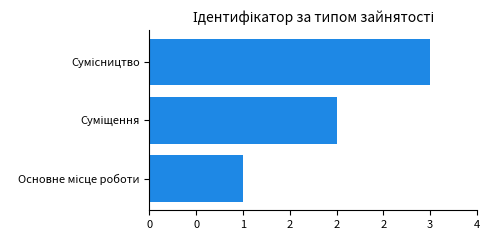

How many distinct data groups are displayed?

1